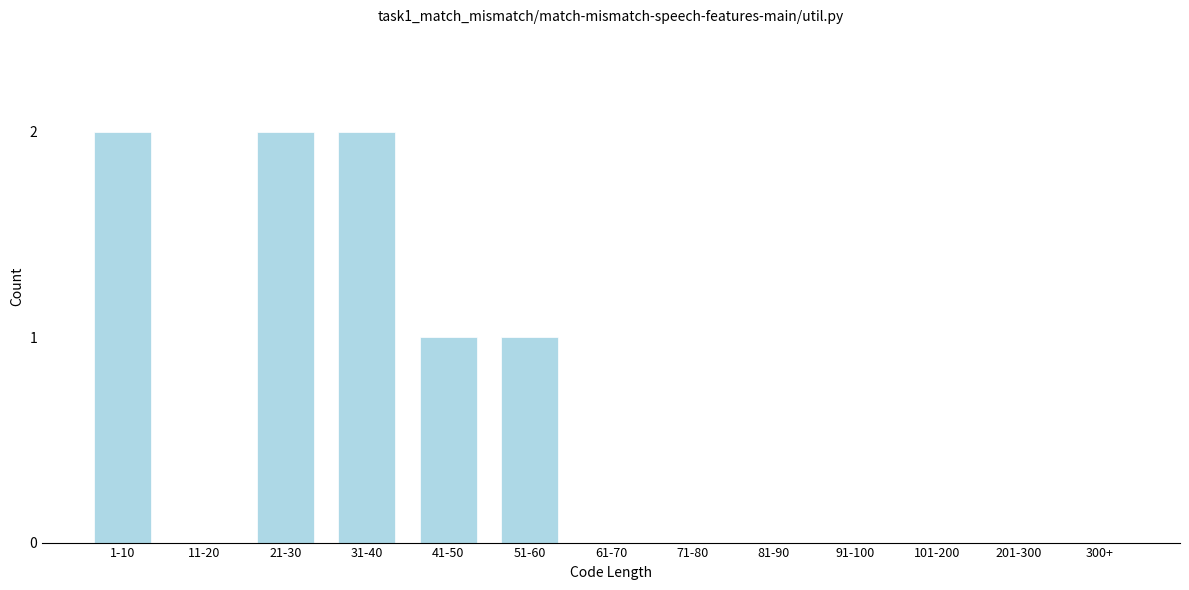

Reading left to right, transcribe all the data shown in this chart.

1-10=2	11-20=0	21-30=2	31-40=2	41-50=1	51-60=1	61-70=0	71-80=0	81-90=0	91-100=0	101-200=0	201-300=0	300+=0